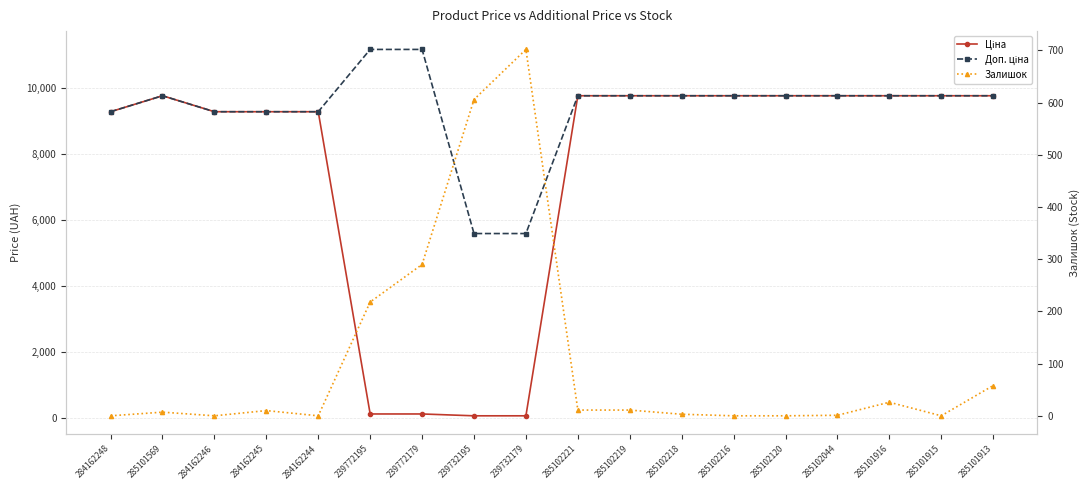

Reading left to right, extract all data points from this chart.

Ціна: 9290.5	9775.5	9290.5	9290.5	9290.5	111.8	111.8	55.9	55.9	9775.5	9775.5	9775.5	9775.5	9775.5	9775.5	9775.5	9775.5	9775.5
Доп. ціна: 9290.5	9775.5	9290.5	9290.5	9290.5	11182.0	11182.0	5591.0	5591.0	9775.5	9775.5	9775.5	9775.5	9775.5	9775.5	9775.5	9775.5	9775.5
Залишок: 0.0	7.0	0.0	10.0	0.0	218.0	290.0	606.0	702.0	11.0	11.0	3.0	0.0	0.0	1.0	26.0	0.0	58.0